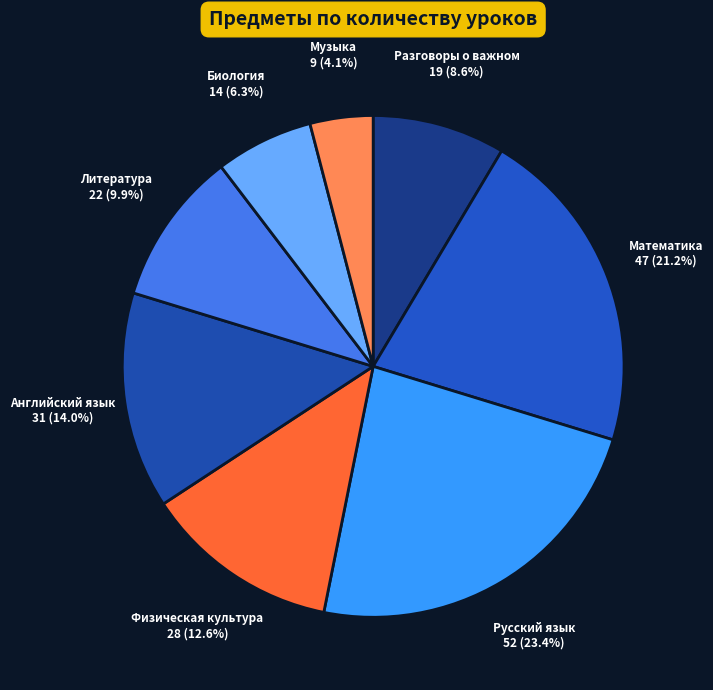

What percentage do Биология and Английский язык together represent?

20.3%